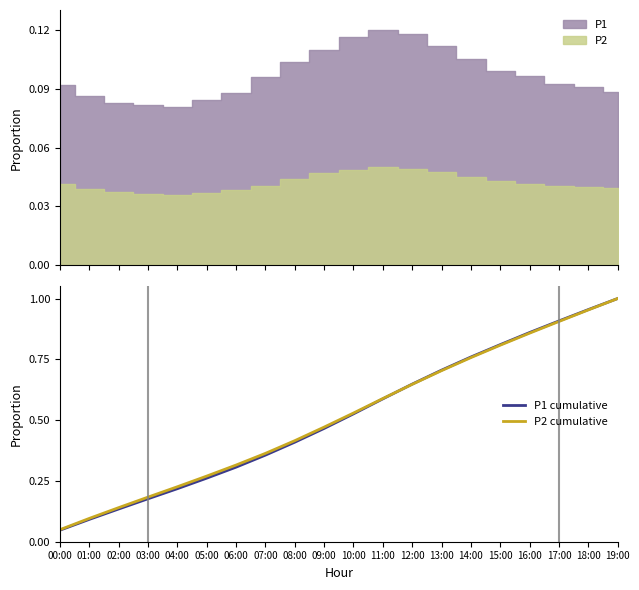

True or false: P2 cumulative has more than 2 points higher than both neighbors.

False